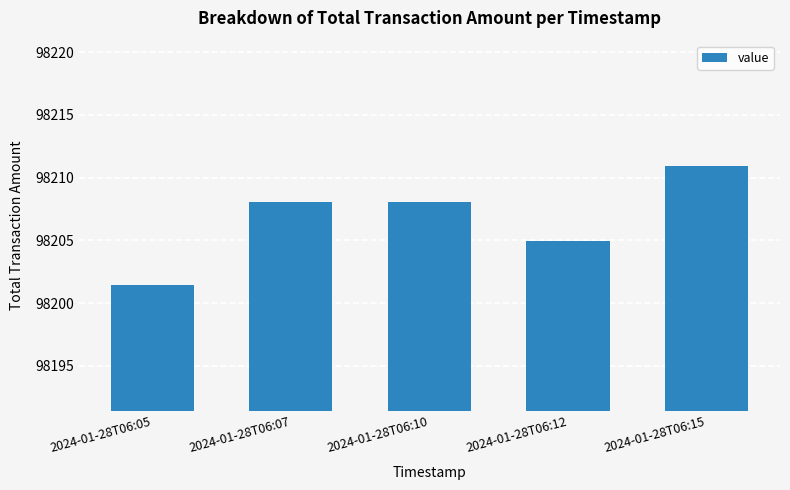

Between 2024-01-28T06:12 and 2024-01-28T06:10, which is larger?

2024-01-28T06:10